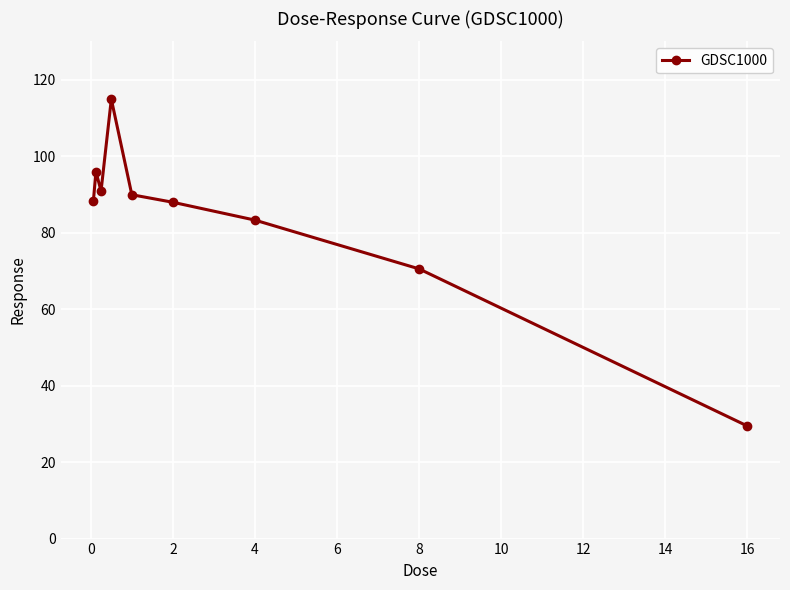

What is the maximum value shown in the chart?

114.9